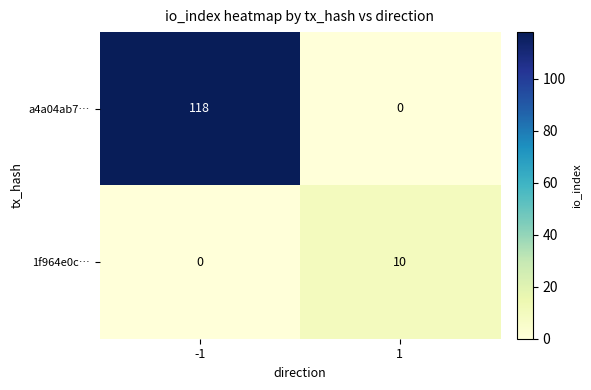

What is the difference between the 1f964e0c… values at 1 and -1?

10